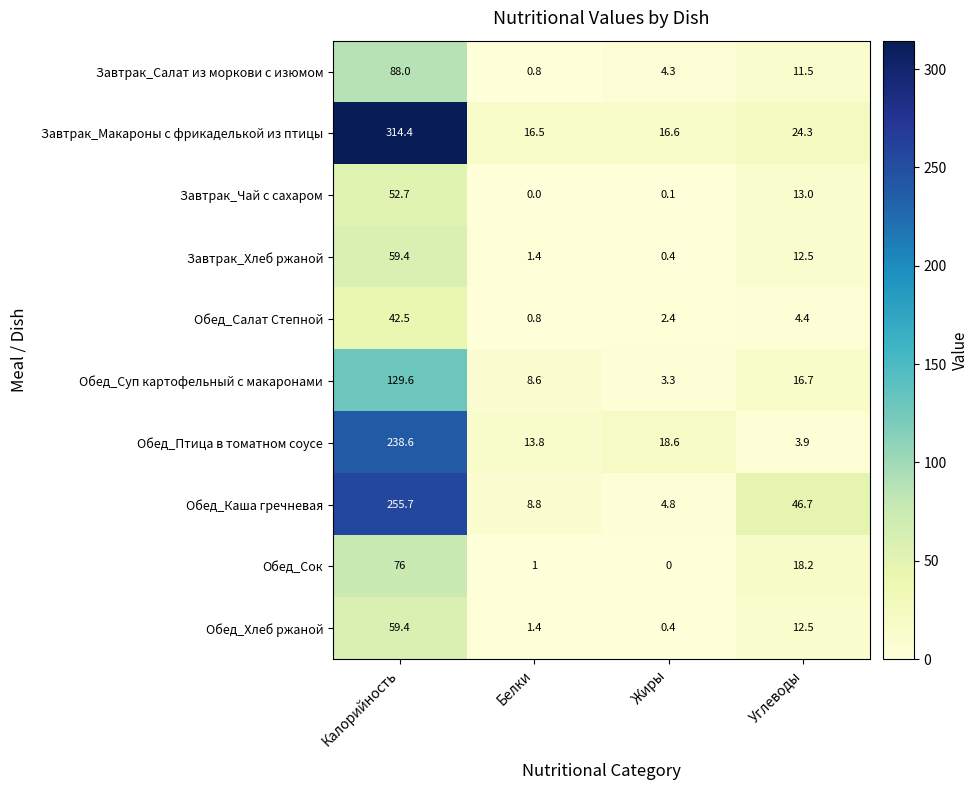

Which series has the largest total across all categories?

Завтрак_Макароны с фрикаделькой из птицы